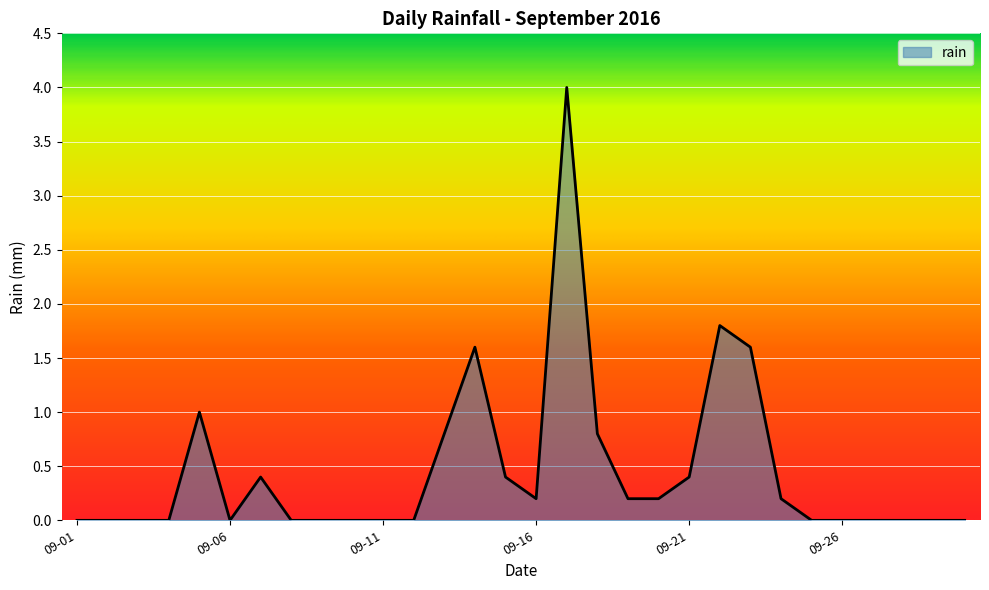

What is the difference between the maximum and minimum values?

4.0